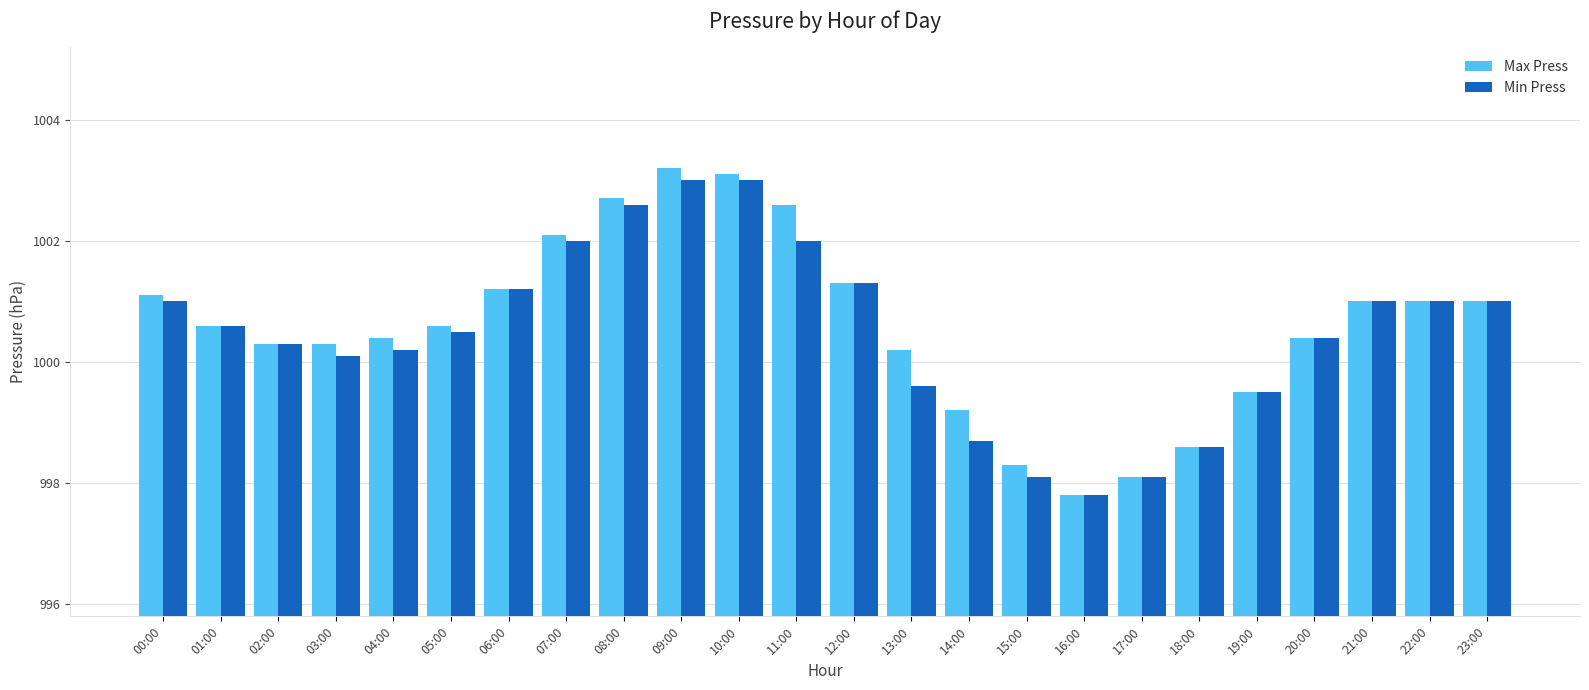

Count the number of data series in this chart.

2